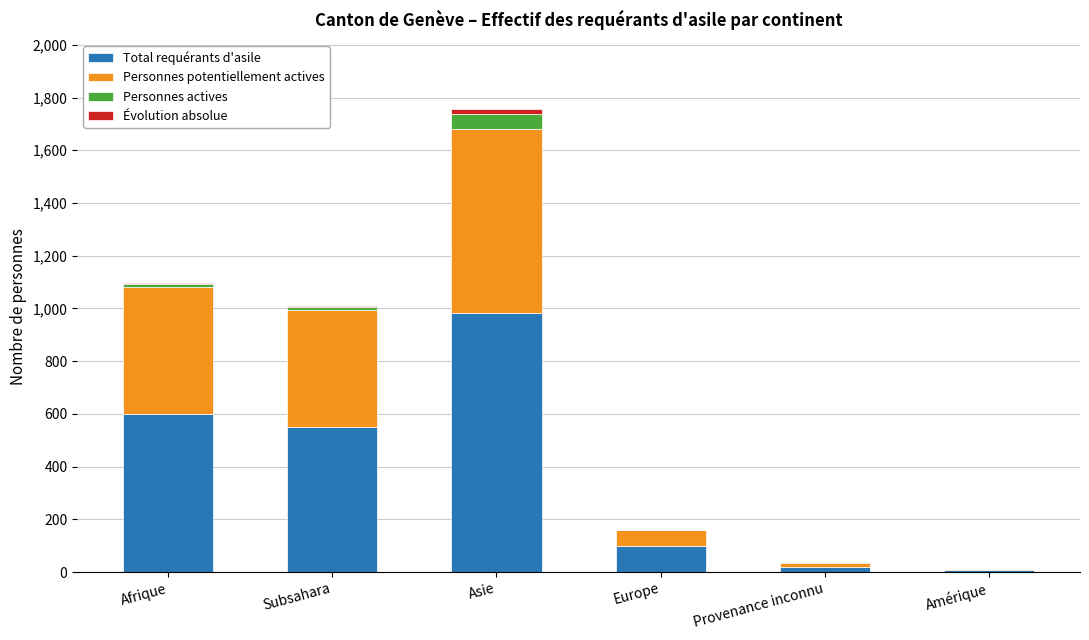

The value of Total requérants d'asile at Europe is 99. True or false?

True